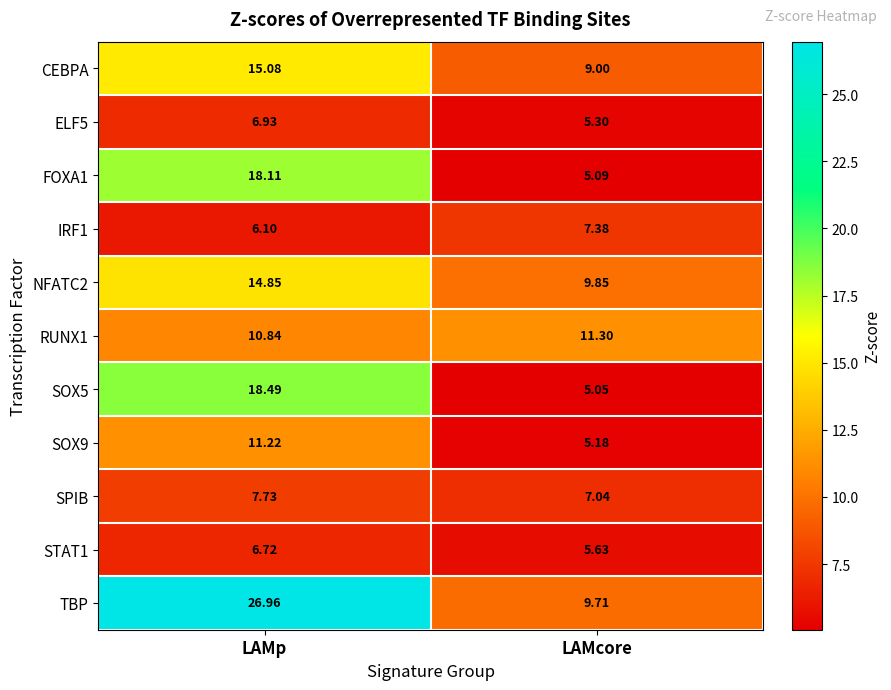

What is the spread (max minus min) of values at LAMp?

20.9